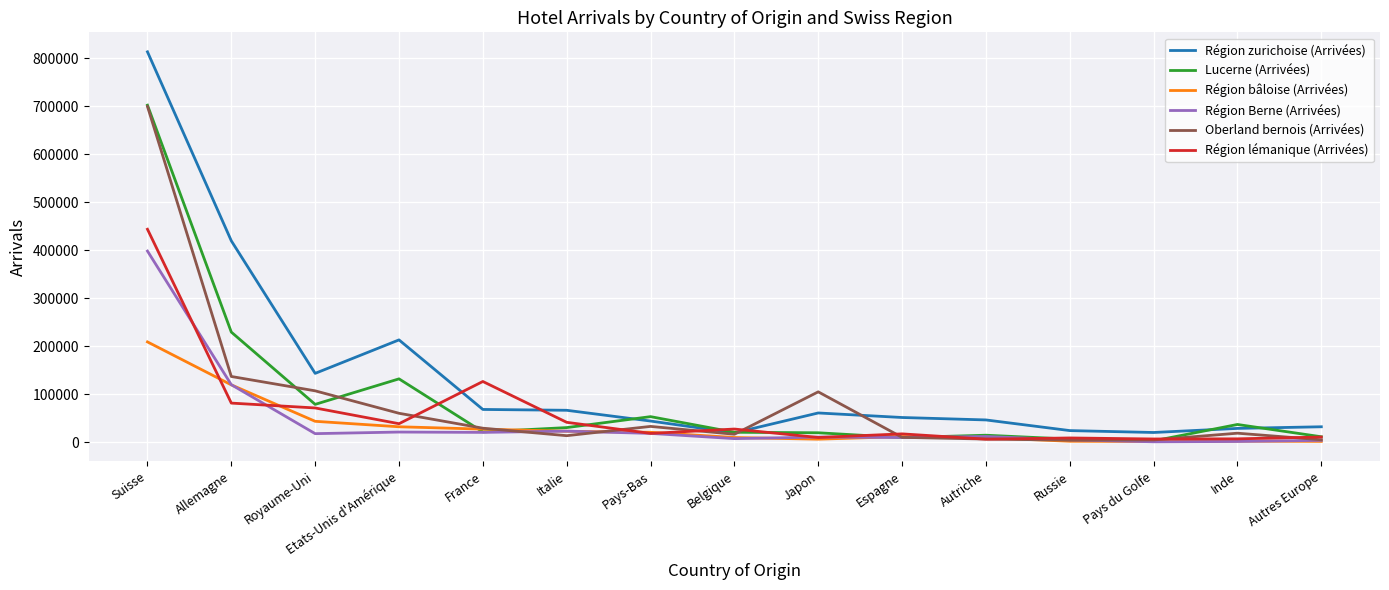

What is the highest value of the Région Berne (Arrivées) series?

398204